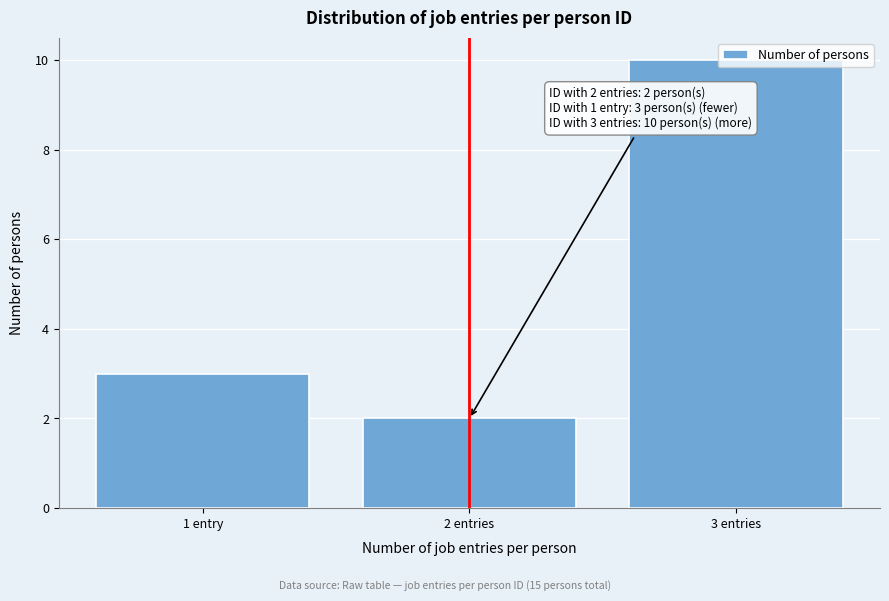

Rank the categories by value from highest to lowest.

3 entries, 1 entry, 2 entries